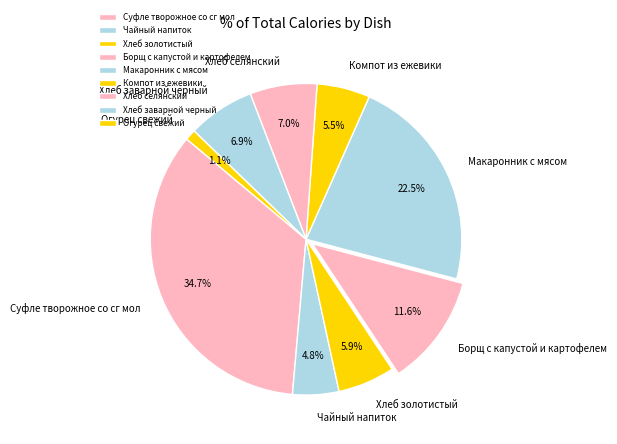

How many segments does this pie chart have?

9